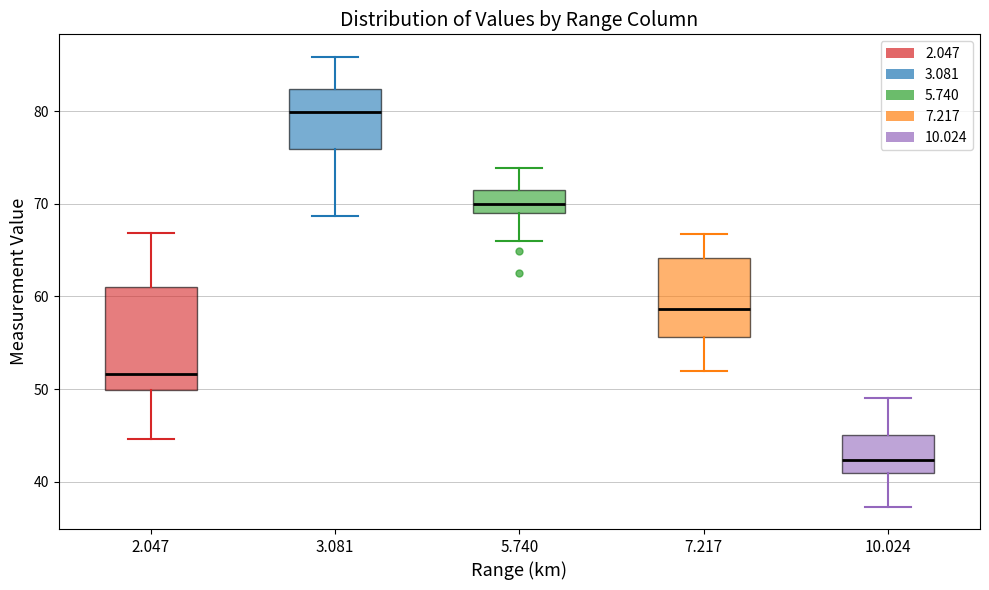

Reading left to right, read every box against the y-axis: the position of its median line, the range the box covers, and the ends of its whiskers. The values are not printed on the chart, so give them approximately, as read against the axis.

2.047: median 52, box 50 to 61, whiskers 45 to 67
3.081: median 80, box 76 to 82, whiskers 69 to 86
5.740: median 70, box 69 to 72, whiskers 66 to 74
7.217: median 59, box 56 to 64, whiskers 52 to 67
10.024: median 42, box 41 to 45, whiskers 37 to 49